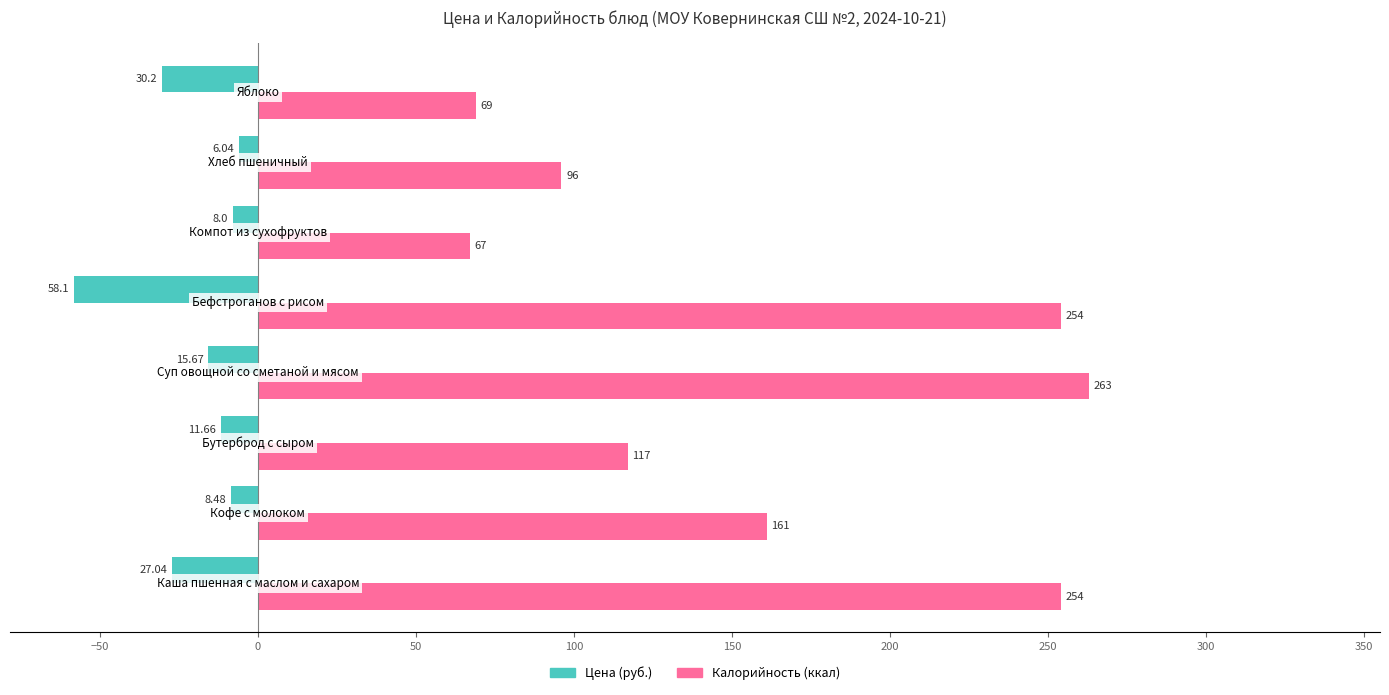

Rank the series by their maximum value, from highest to lowest.

Калорийность (ккал), Цена (руб.)